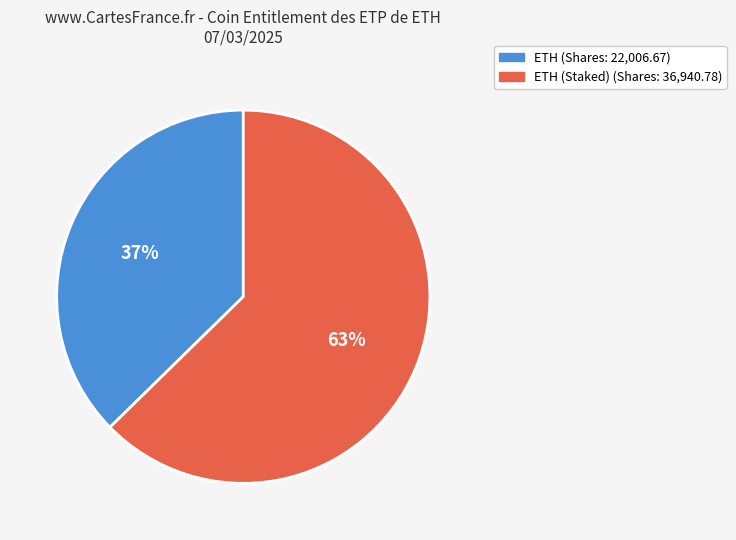

Is there a majority slice in this chart?

Yes